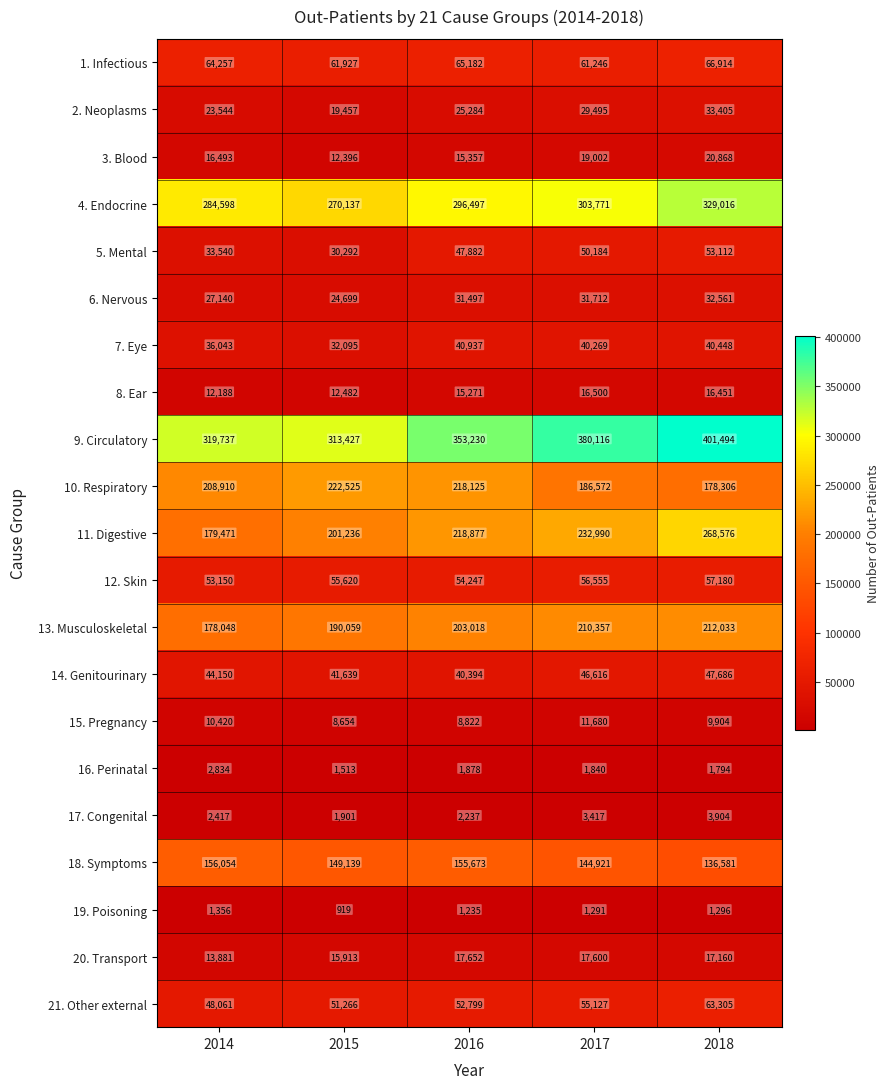

Rank the series at 2014 from lowest to highest value.

19. Poisoning, 17. Congenital, 16. Perinatal, 15. Pregnancy, 8. Ear, 20. Transport, 3. Blood, 2. Neoplasms, 6. Nervous, 5. Mental, 7. Eye, 14. Genitourinary, 21. Other external, 12. Skin, 1. Infectious, 18. Symptoms, 13. Musculoskeletal, 11. Digestive, 10. Respiratory, 4. Endocrine, 9. Circulatory